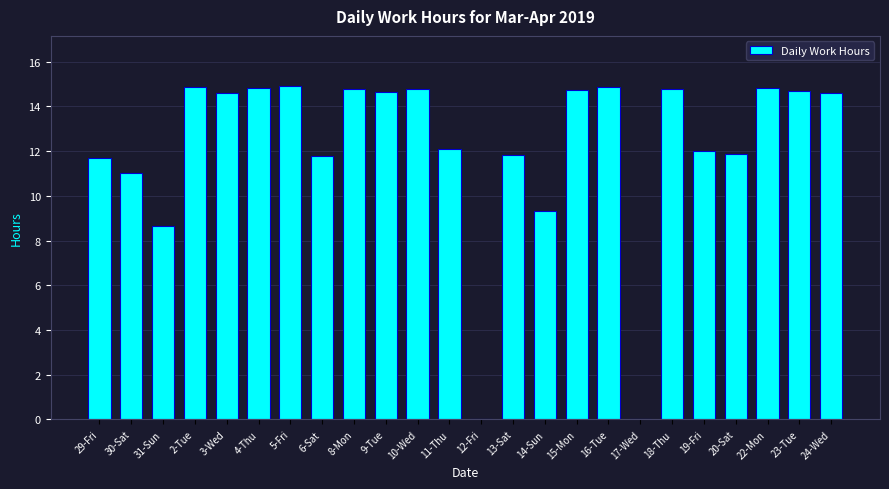

The value at 5-Fri is 21.0. True or false?

False